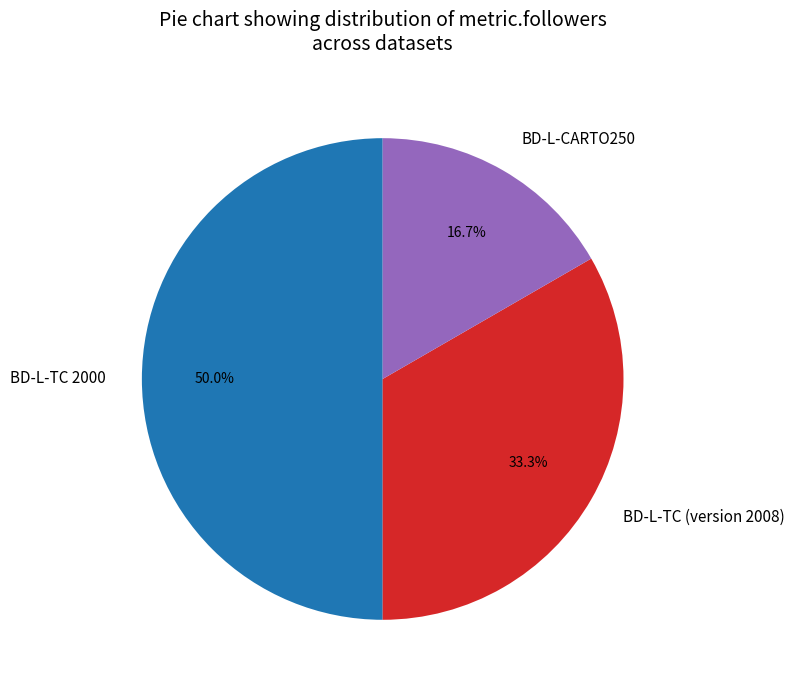

How many segments does this pie chart have?

3